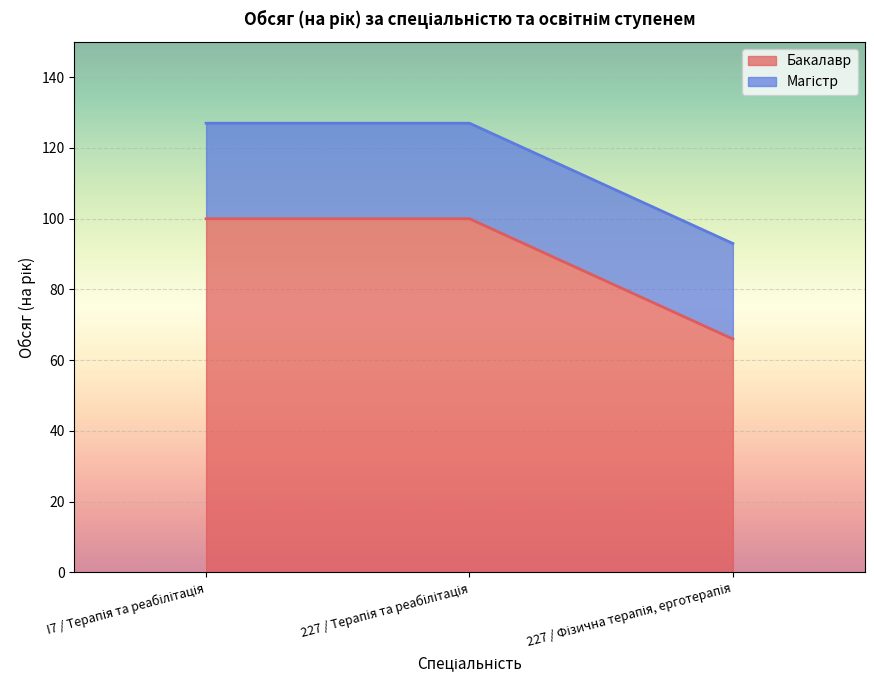

What is the sum of all Бакалавр values?

266